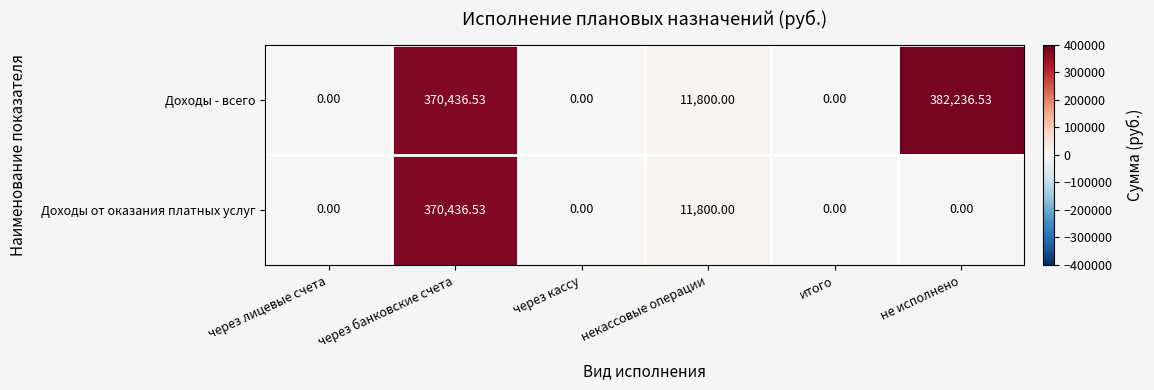

Which series has the largest total across all categories?

Доходы - всего